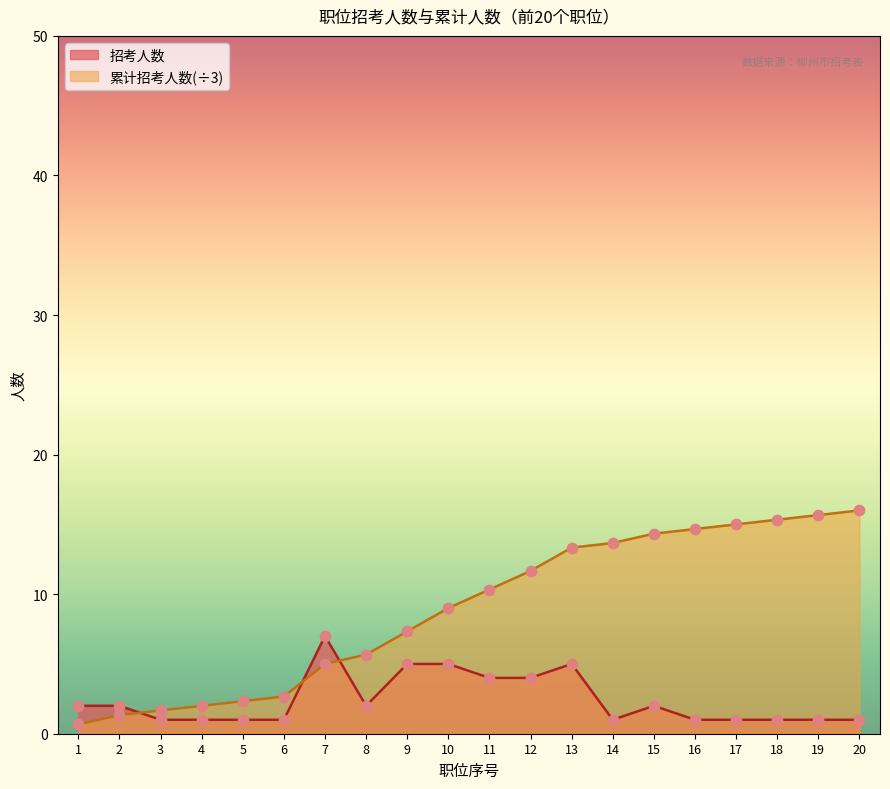

Is the value of 合并职位累计 at 18 greater than the value of 招考人数 at 4?

Yes